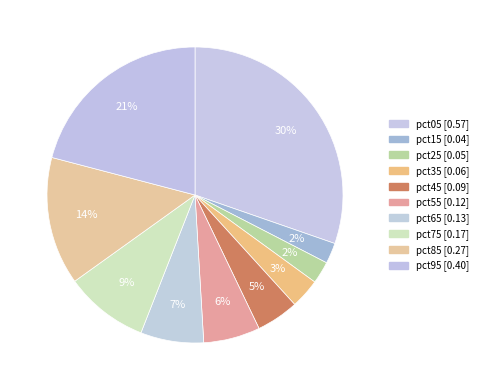

Count the number of slices in the pie.

10